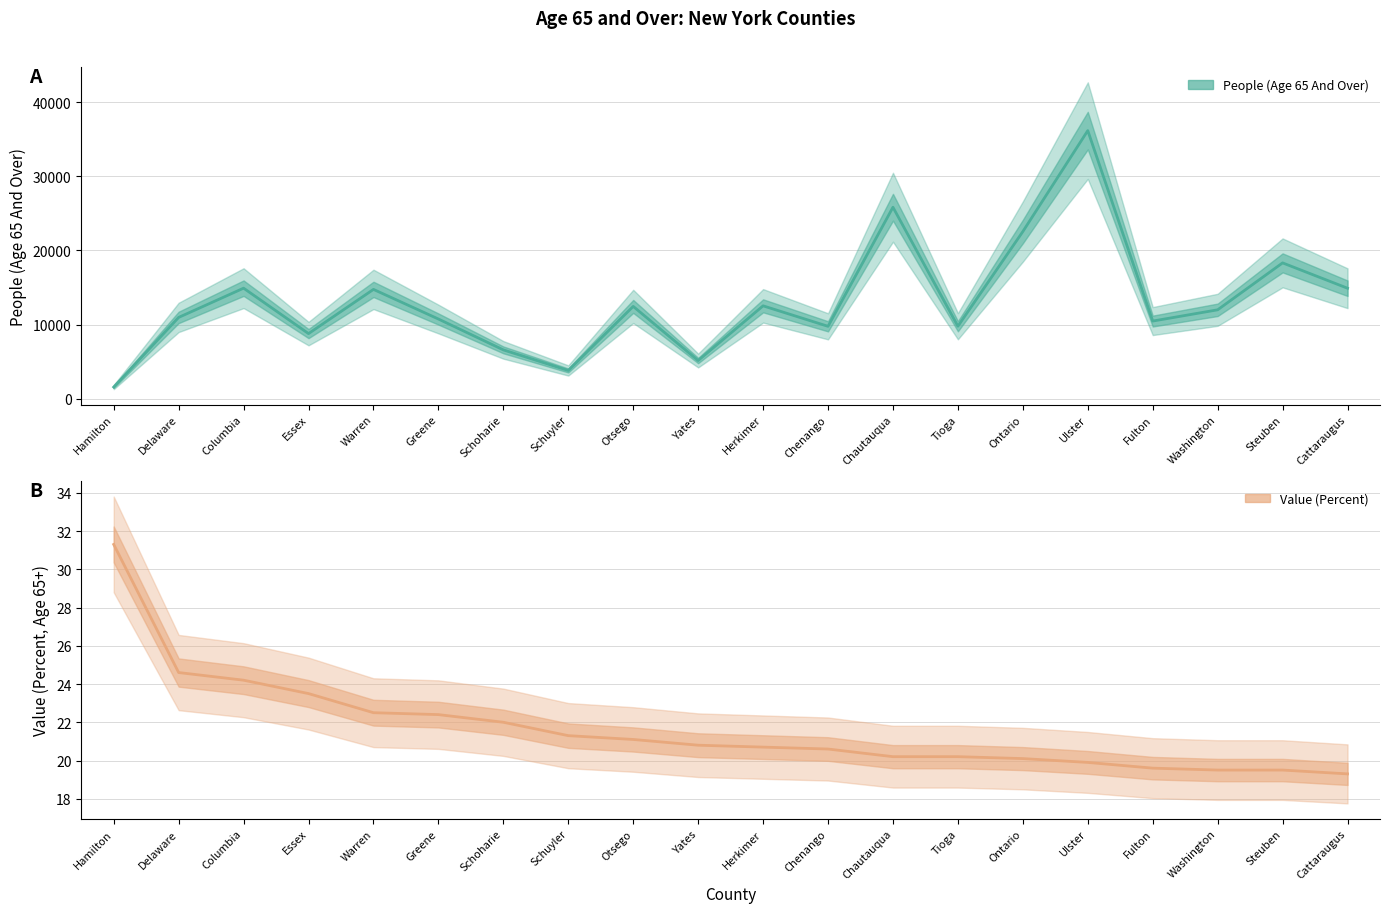

How many interior local valleys does the People (Age 65 And Over) series have?

6